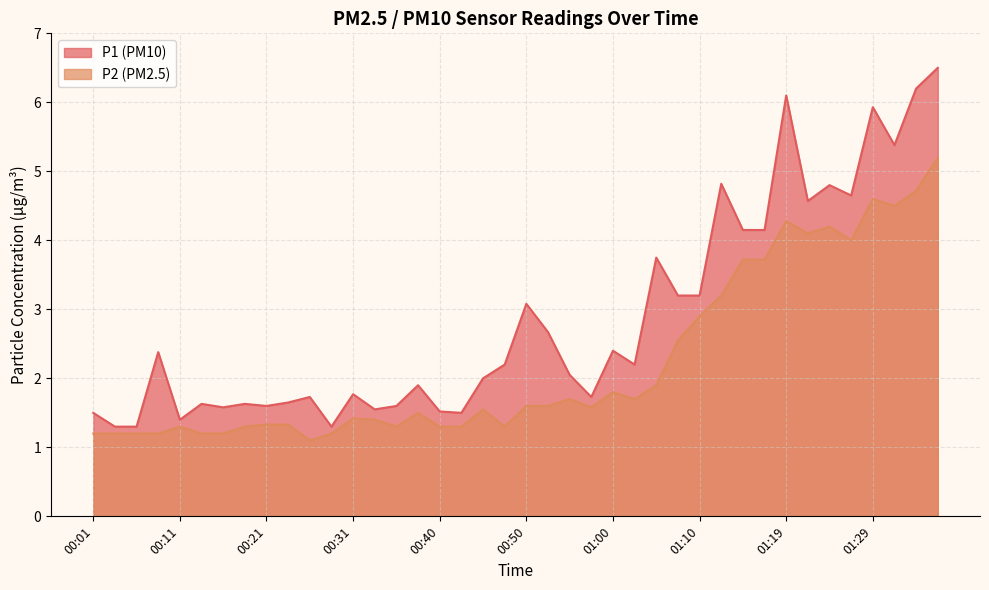

What is the minimum value shown in the chart?

1.1